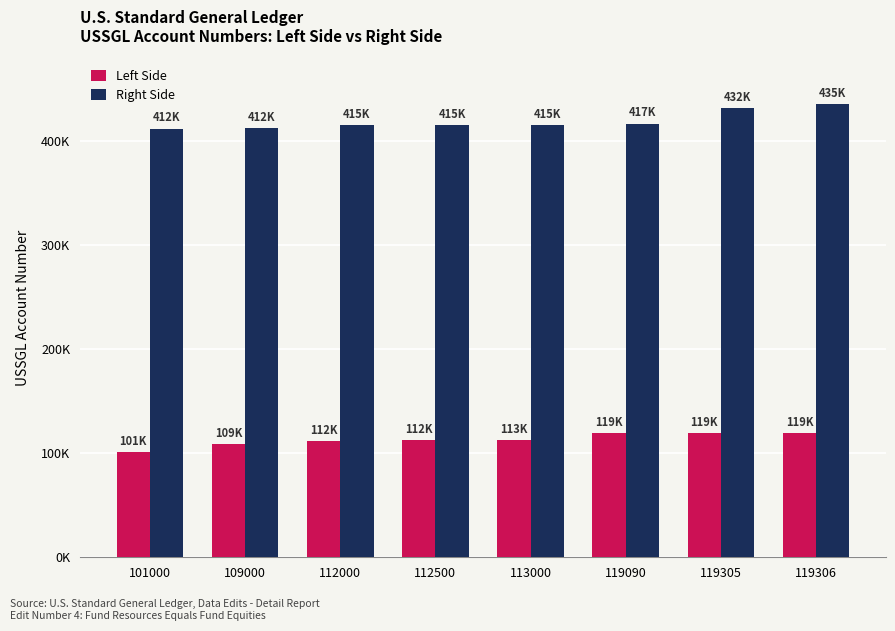

What is the value of the Left Side bar at the 6th from the left?

119090